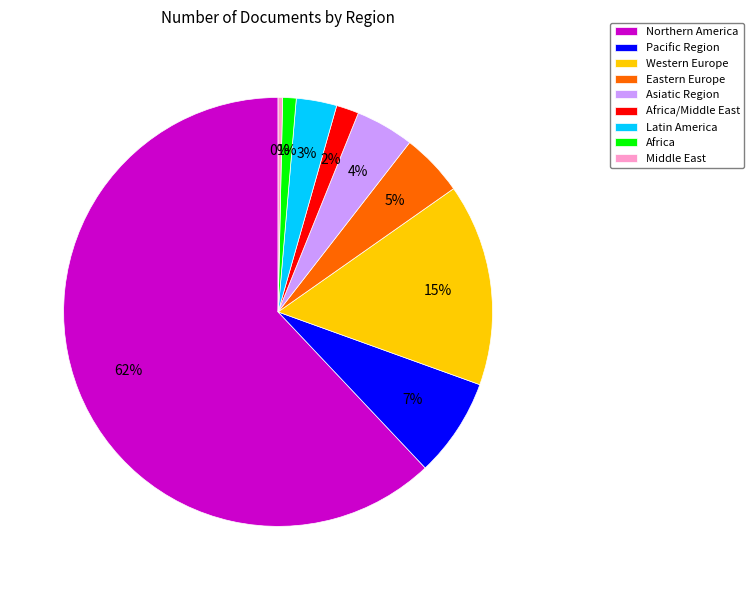

What percentage is the Pacific Region slice, to the nearest percent?

7%